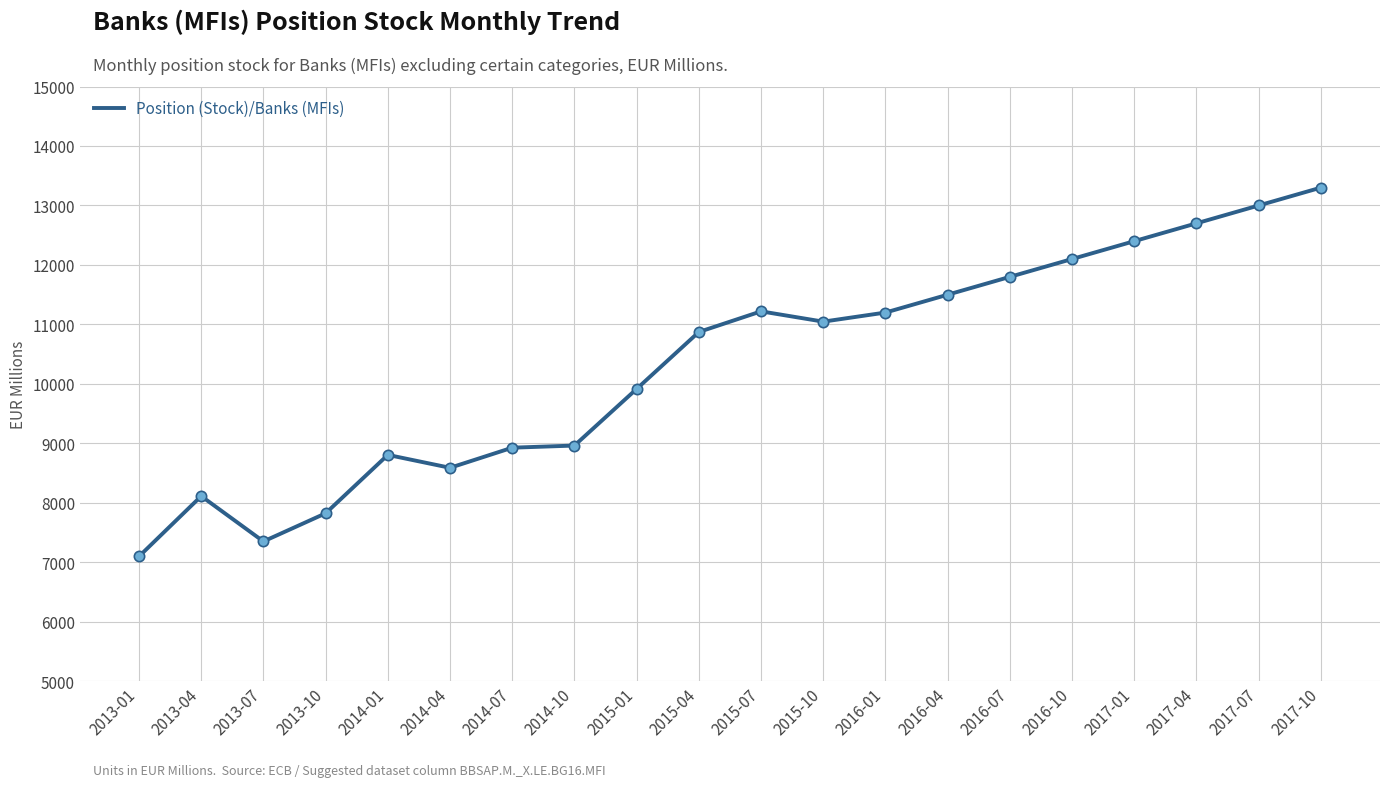

What is the change in value from 2015-04 to 2017-01?

+1527